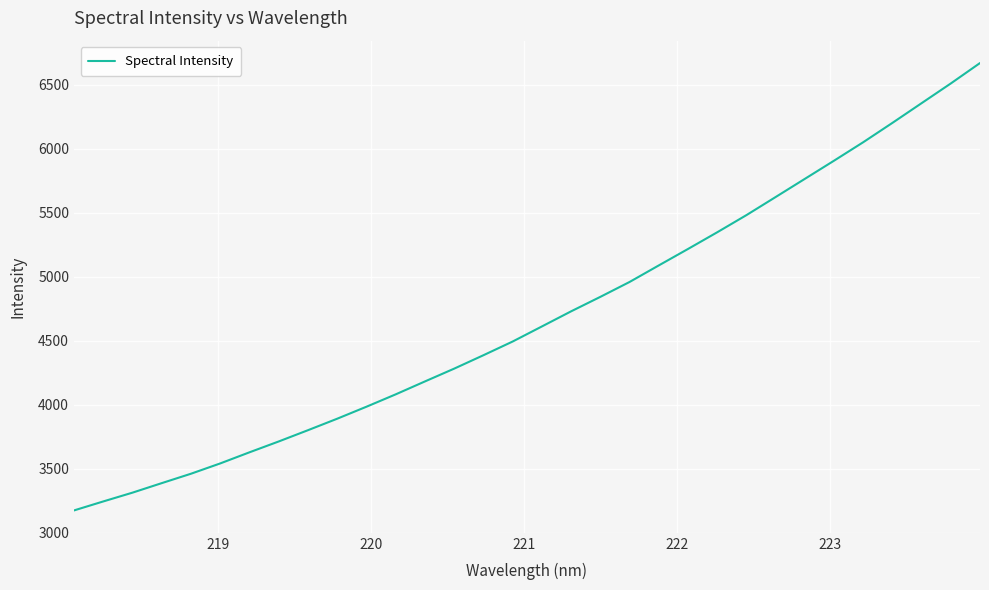

What is the difference between the maximum and minimum values?

3497.4